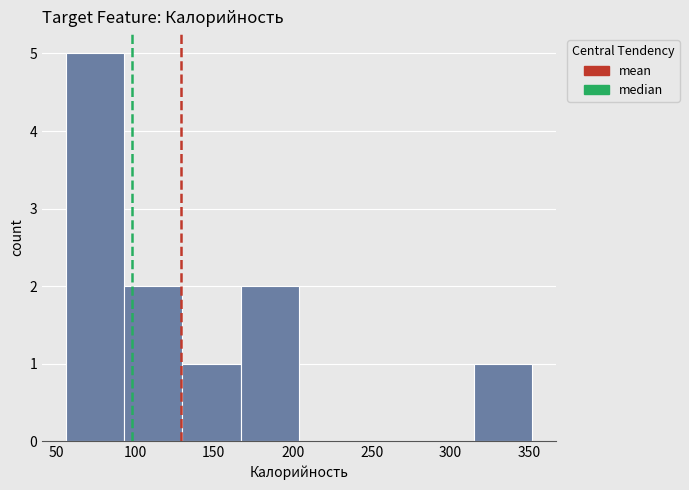

Which range on the x-axis has the tallest bar?

56 to 93